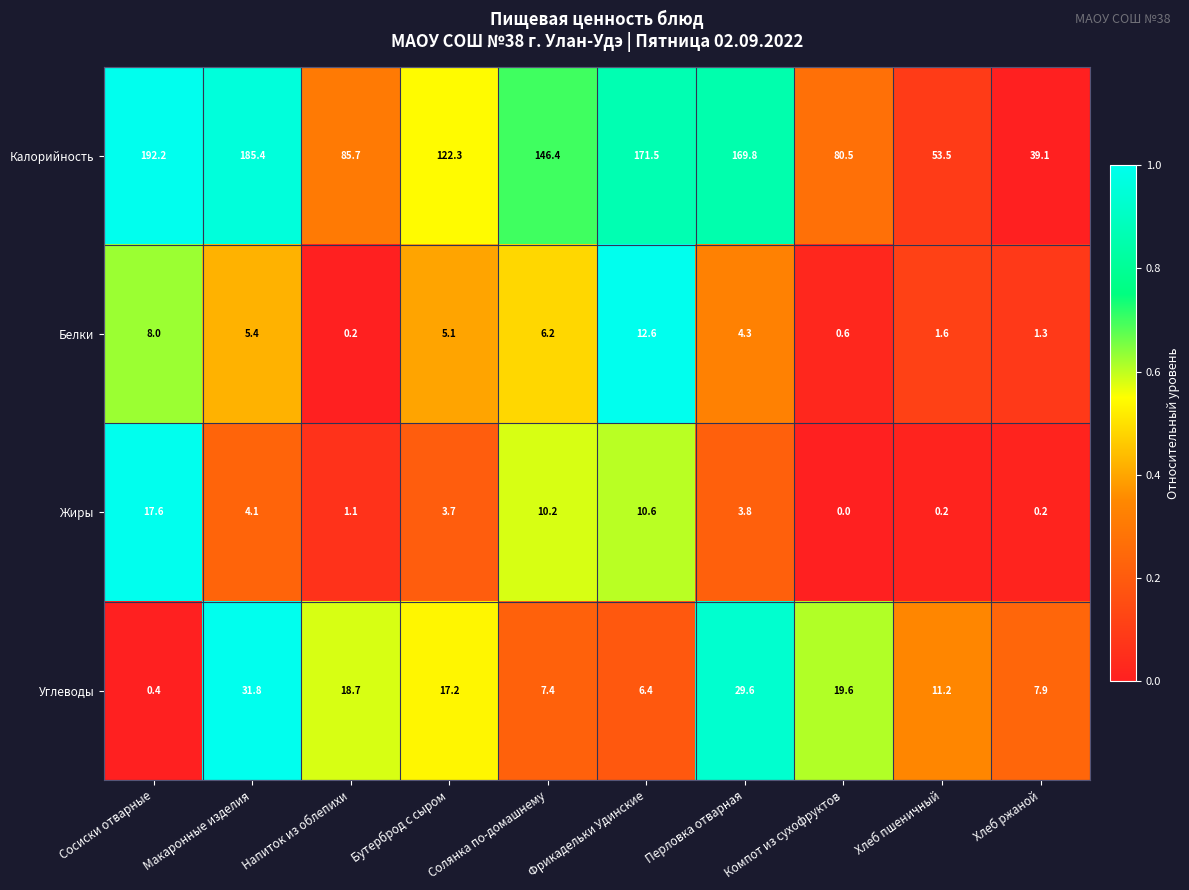

Which series has the widest spread of values?

Калорийность